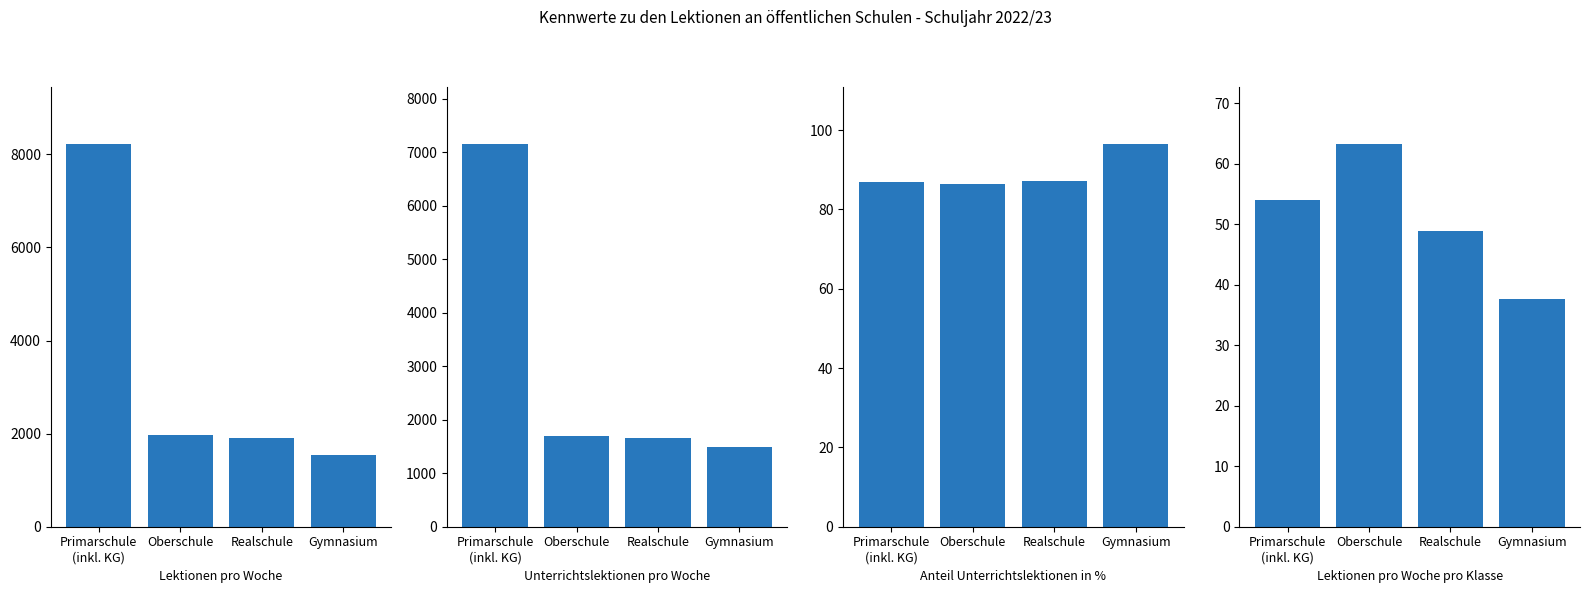

What is the difference between the maximum and minimum values in the Anteil Unterrichtslektionen in % series?

10.0